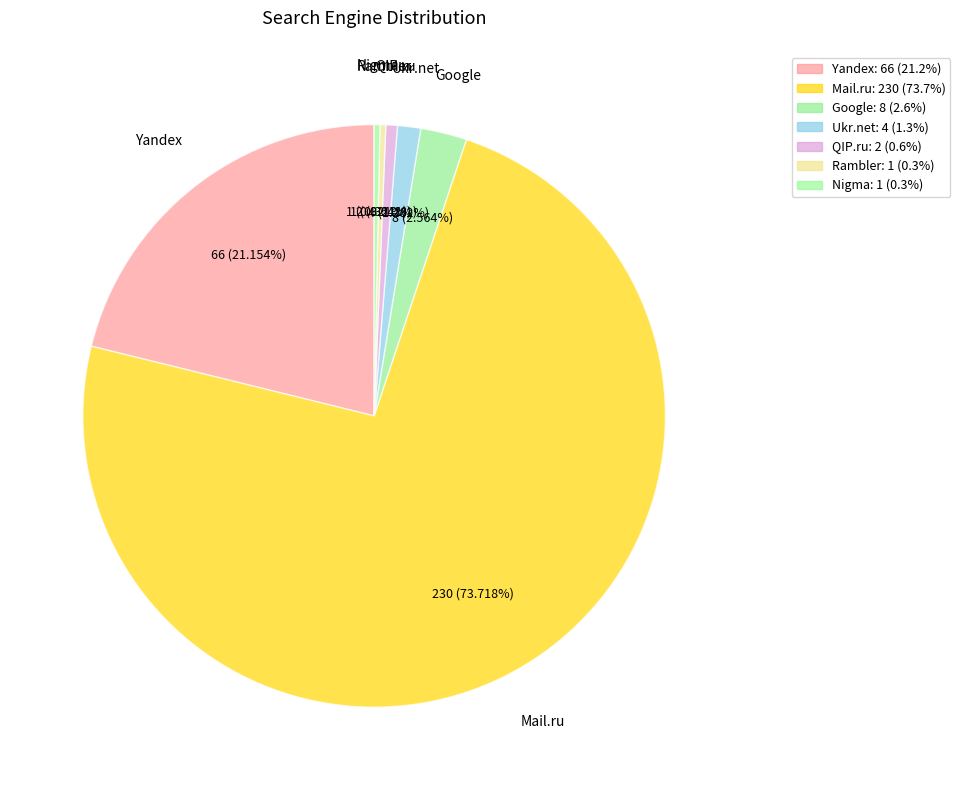

To the nearest percent, what is the combined percentage of Yandex and QIP.ru?

22%